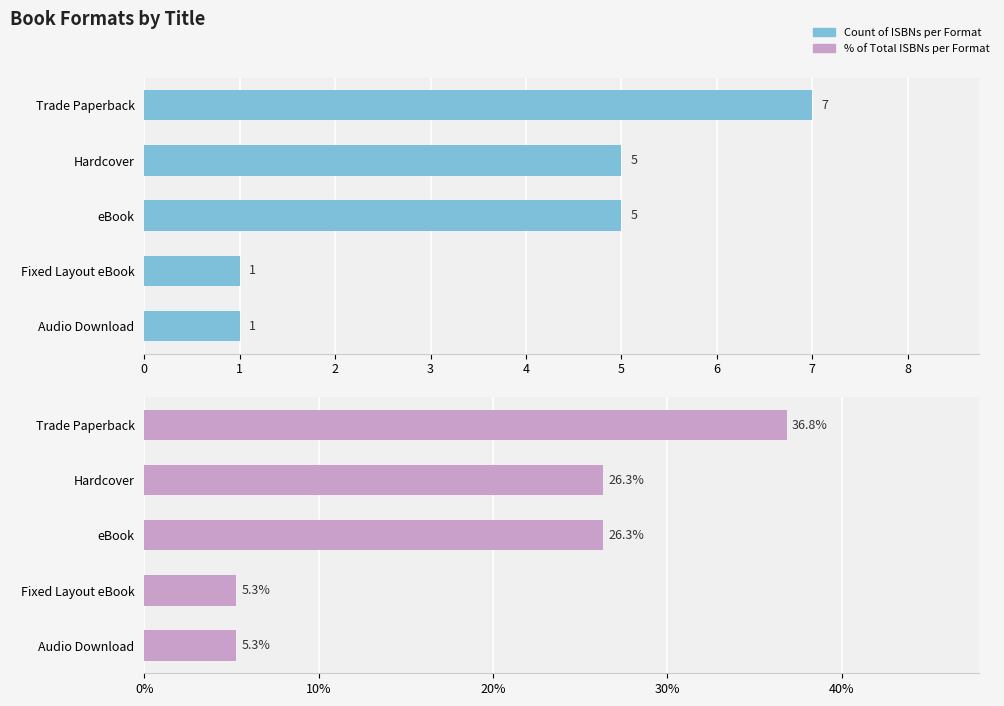

List the series in order of their overall mean, highest first.

% of Total ISBNs per Format, Count of ISBNs per Format